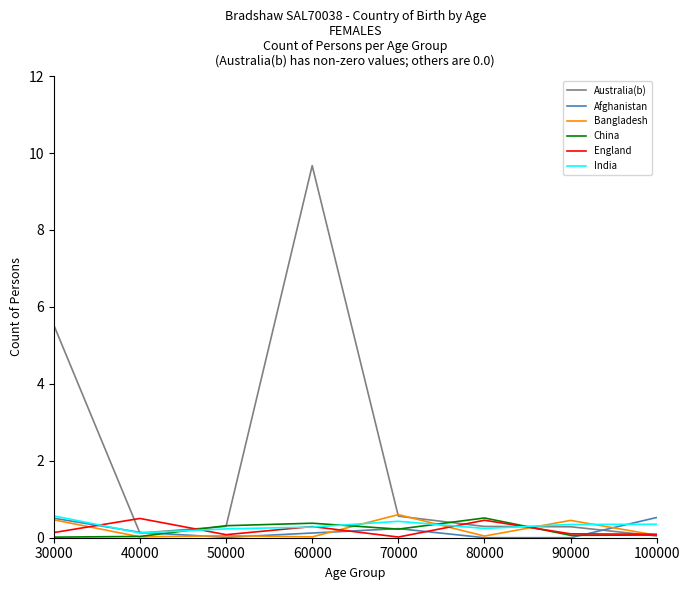

Where is China nearest to the value 0?

30000